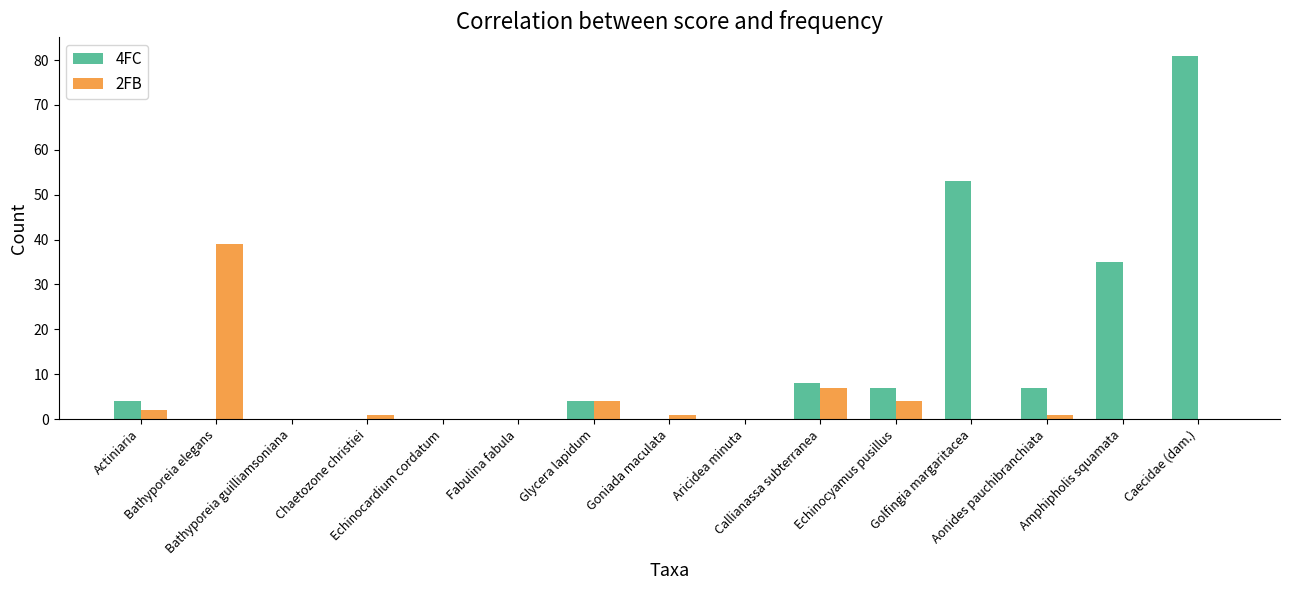

Which series has the largest total across all categories?

4FC